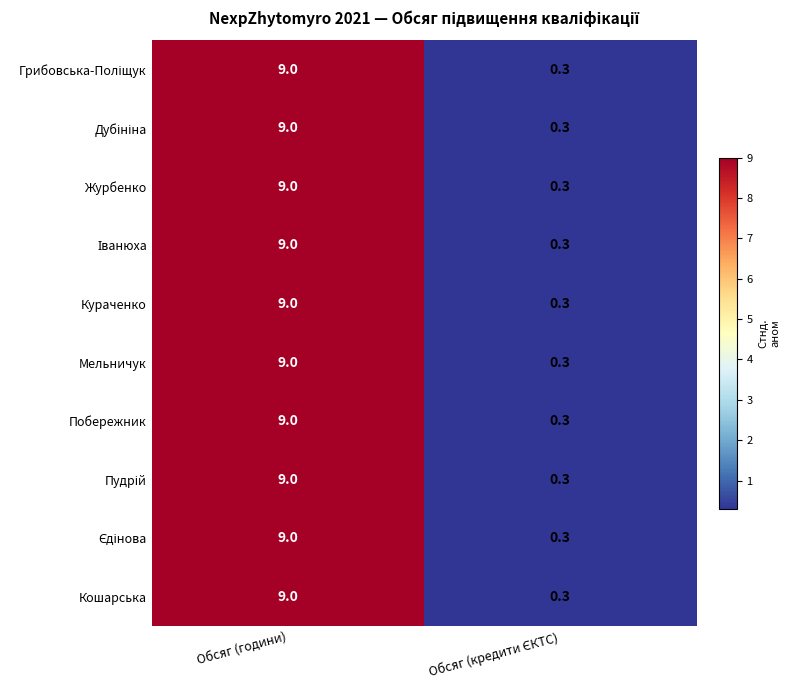

What is the difference between the maximum and minimum values in the Журбенко series?

8.7